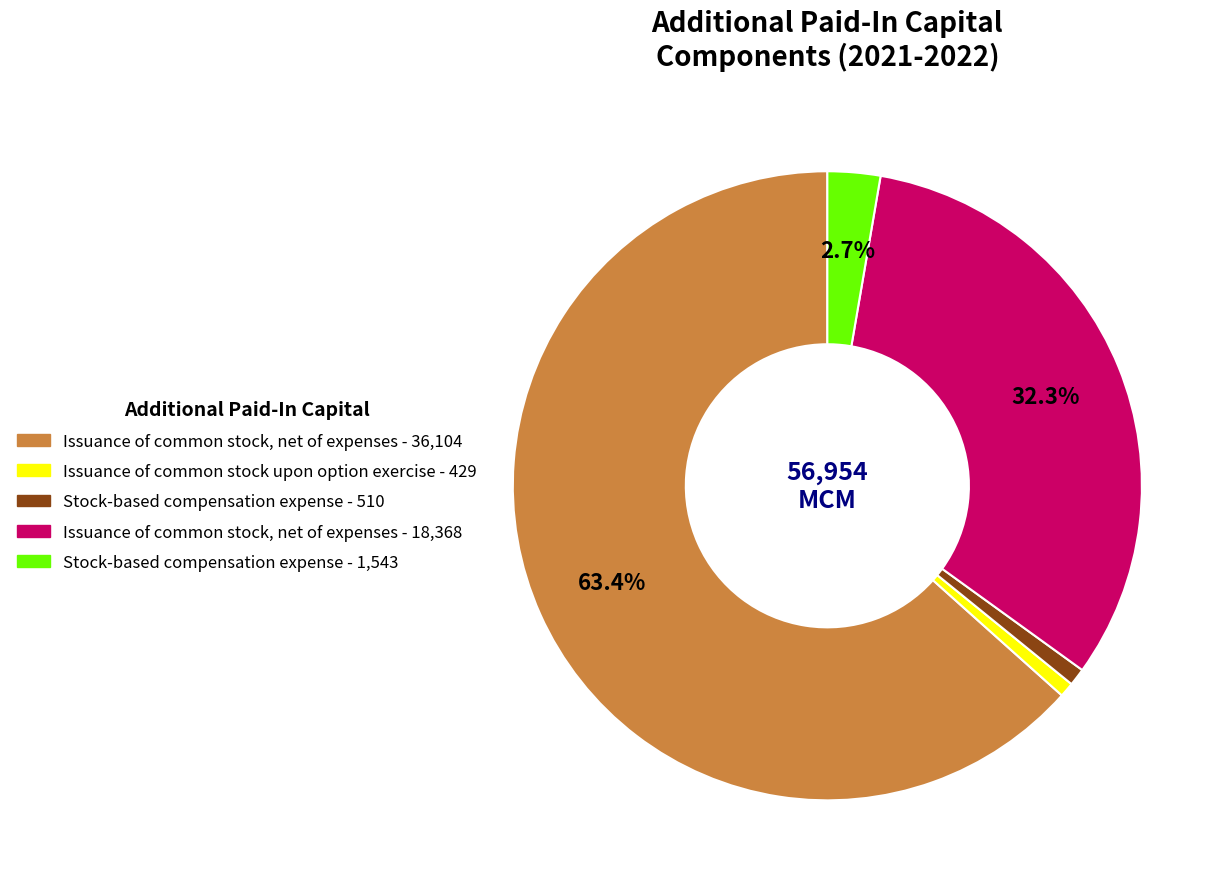

Does any single category account for the majority?

Yes